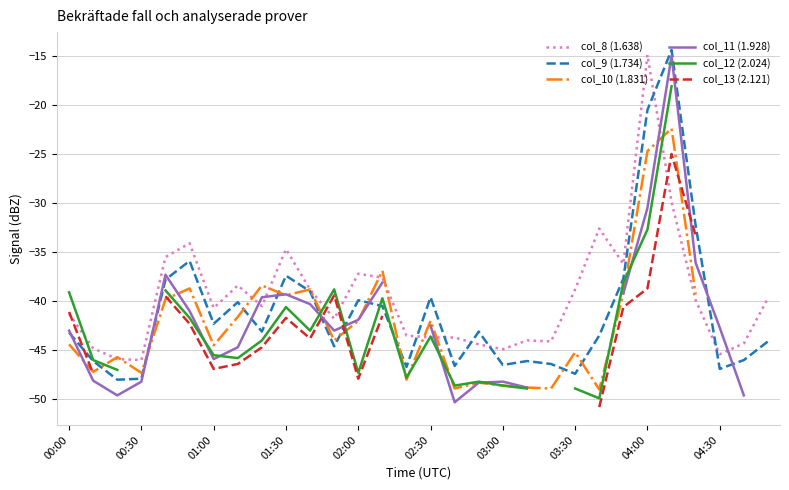

Which series has the largest total across all categories?

col_8 (1.638)